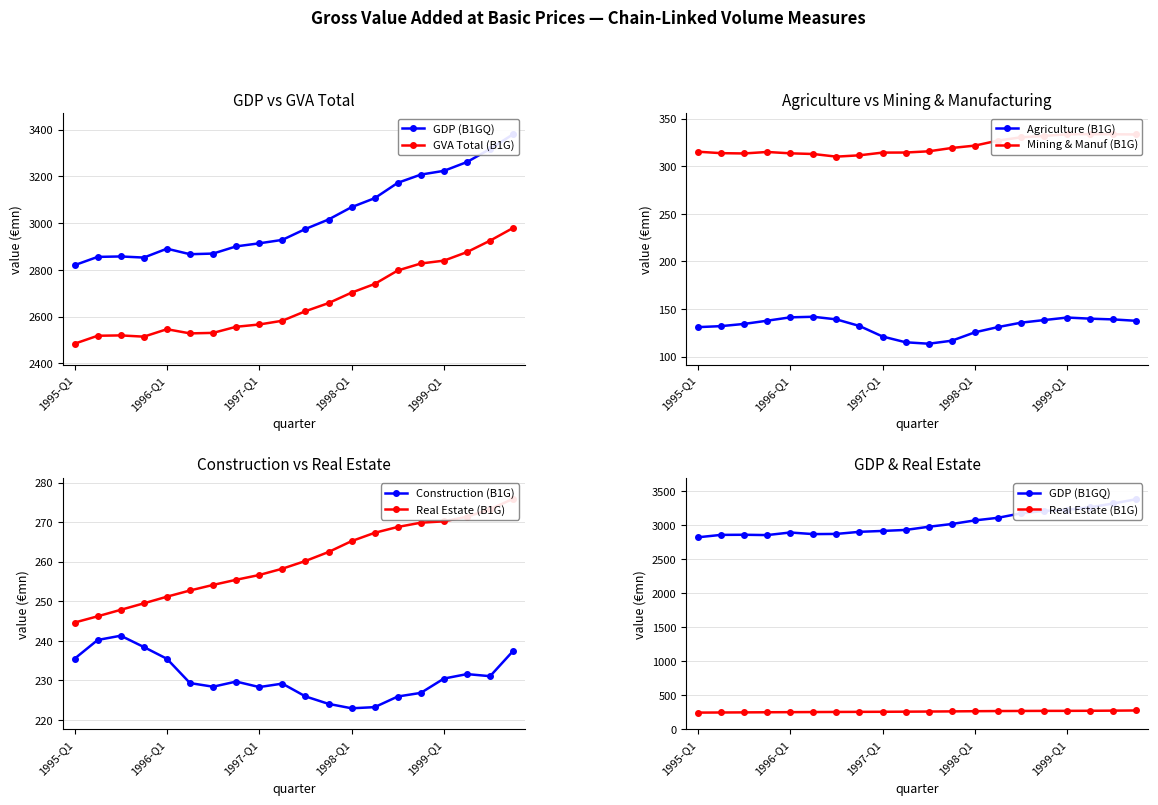

What is the average value of the GDP (B1GQ) series?

3024.5